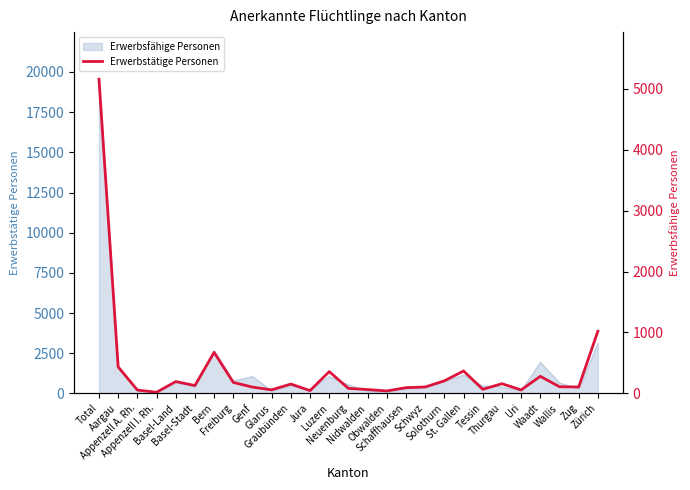

The chart shows a value of 94 at Schaffhausen. True or false?

True